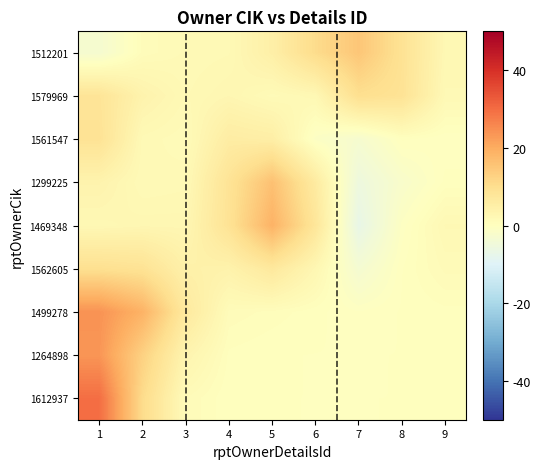

Reading right to left, what are all the values shown in this chart?

1512201: 9=2.3	8=9.0	7=15.0	6=10.6	5=4.9	4=1.9	3=1.6	2=0.9	1=-3.1
1579969: 9=1.9	8=8.8	7=9.8	6=2.2	5=1.4	4=2.7	3=1.9	2=3.7	1=8.3
1561547: 9=-0.3	8=0.1	7=-2.9	6=-1.0	5=5.2	4=5.7	3=1.3	2=1.8	1=8.8
1299225: 9=0.1	8=-2.1	7=-5.5	6=6.3	5=16.1	4=8.6	3=1.8	2=1.6	1=3.6
1469348: 9=2.0	8=-0.6	7=-7.1	6=7.8	5=18.8	4=8.9	3=2.6	2=2.6	1=2.1
1562605: 9=1.3	8=-0.0	7=-3.3	6=2.5	5=7.0	4=3.9	3=4.5	2=8.9	1=9.6
1499278: 9=0.3	8=0.0	7=-0.4	6=0.1	5=0.6	4=1.1	3=6.8	2=18.8	1=24.0
1264898: 9=0.0	8=0.0	7=-0.0	6=-0.0	5=0.0	4=0.3	3=3.3	2=12.9	1=23.6
1612937: 9=0.0	8=0.0	7=-0.0	6=-0.0	5=0.0	4=0.0	3=1.2	2=10.7	1=29.8